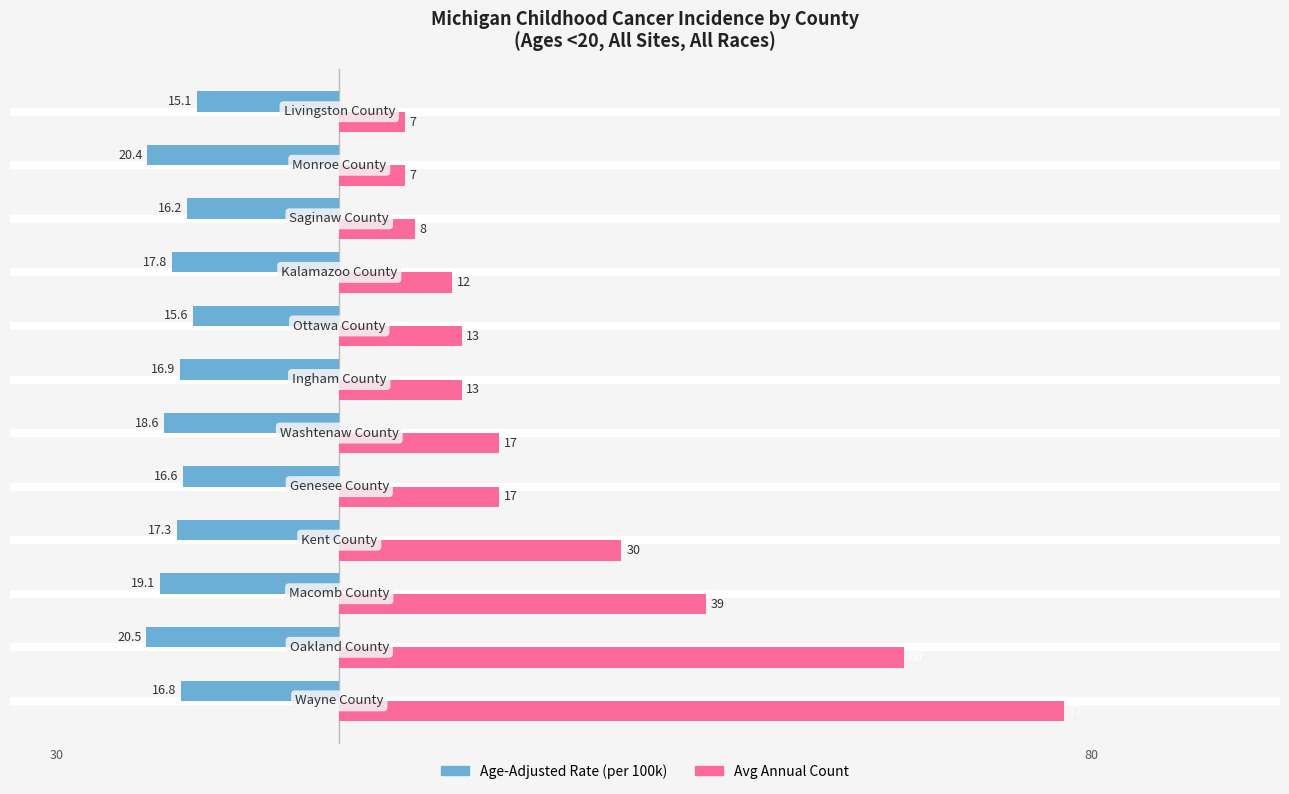

What is the maximum value shown in the chart?

77.0